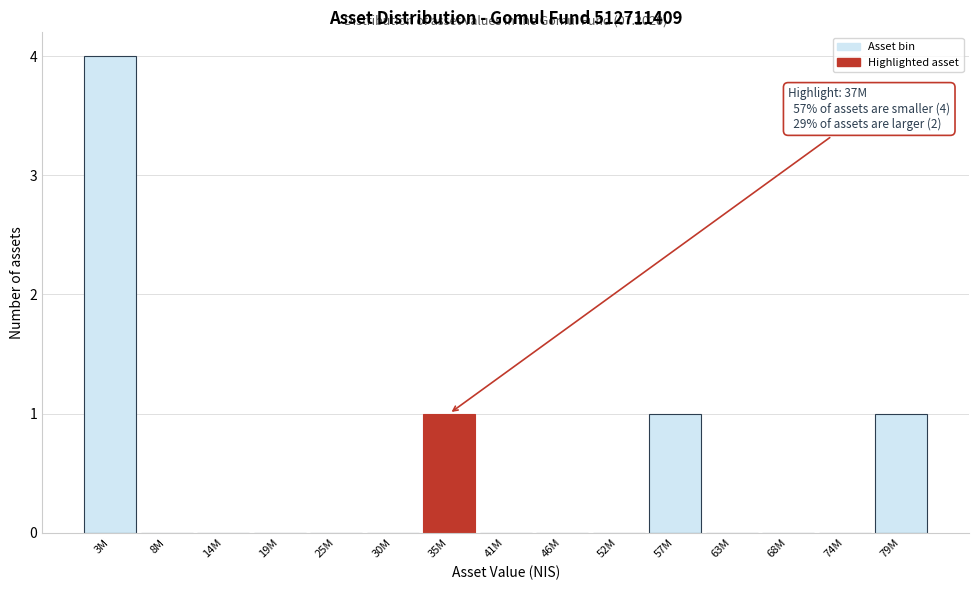

Reading left to right, list all the values displayed in this chart.

3M=4	8M=0	14M=0	19M=0	25M=0	30M=0	35M=1	41M=0	46M=0	52M=0	57M=1	63M=0	68M=0	74M=0	79M=1